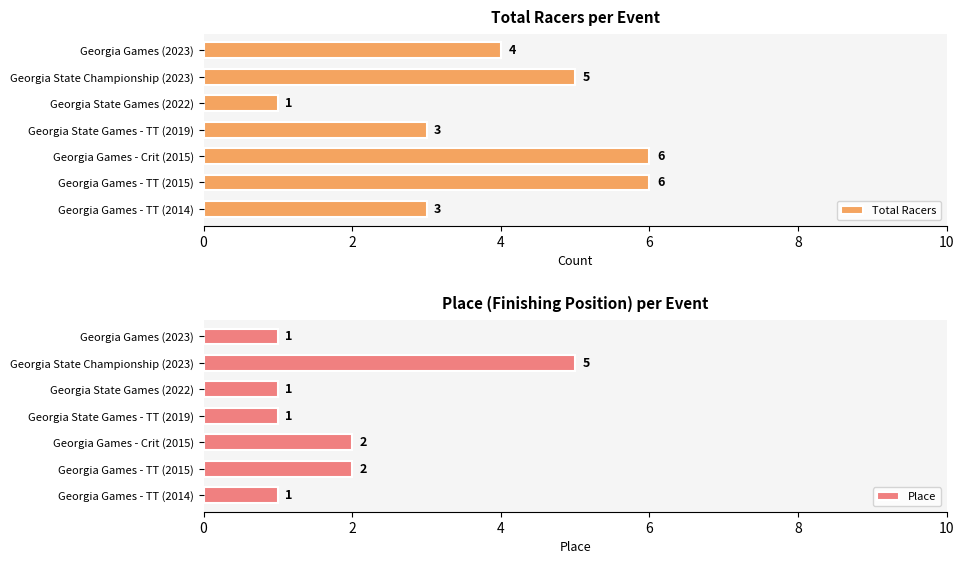

What value does the Total Racers series have at Georgia Games - TT (2014)?

3